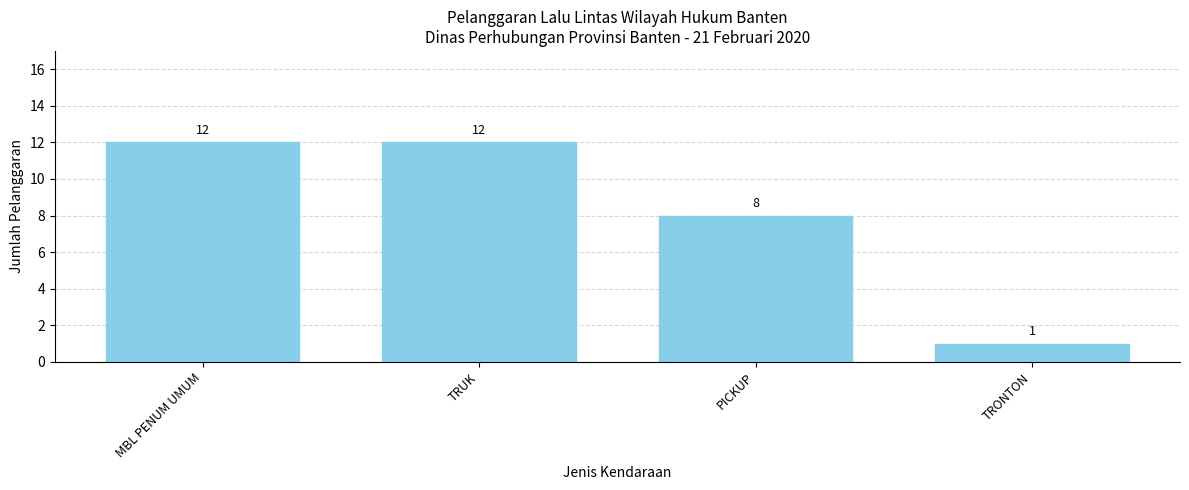

Count the number of categories in the chart.

4